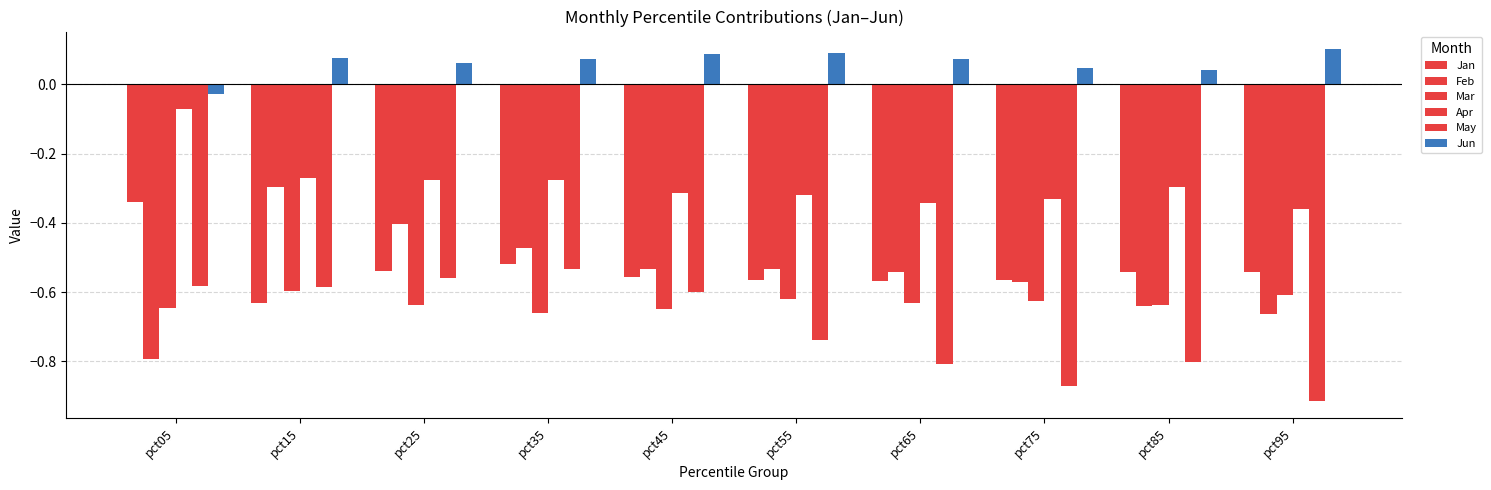

How many data points does each series have?

10